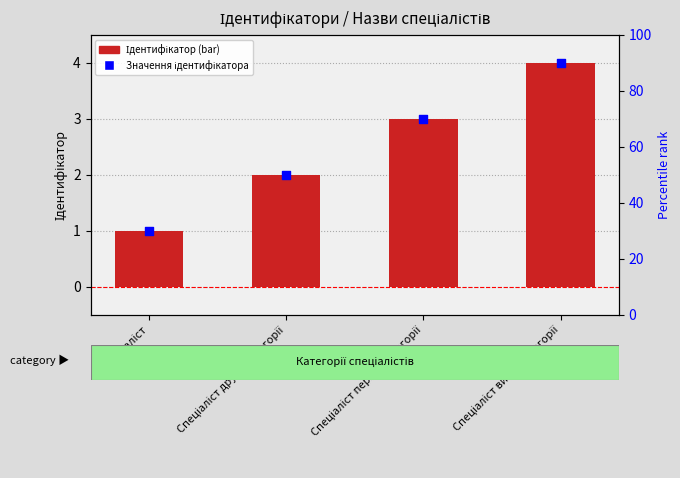

Which series contains the lowest Y value?

Ідентифікатор